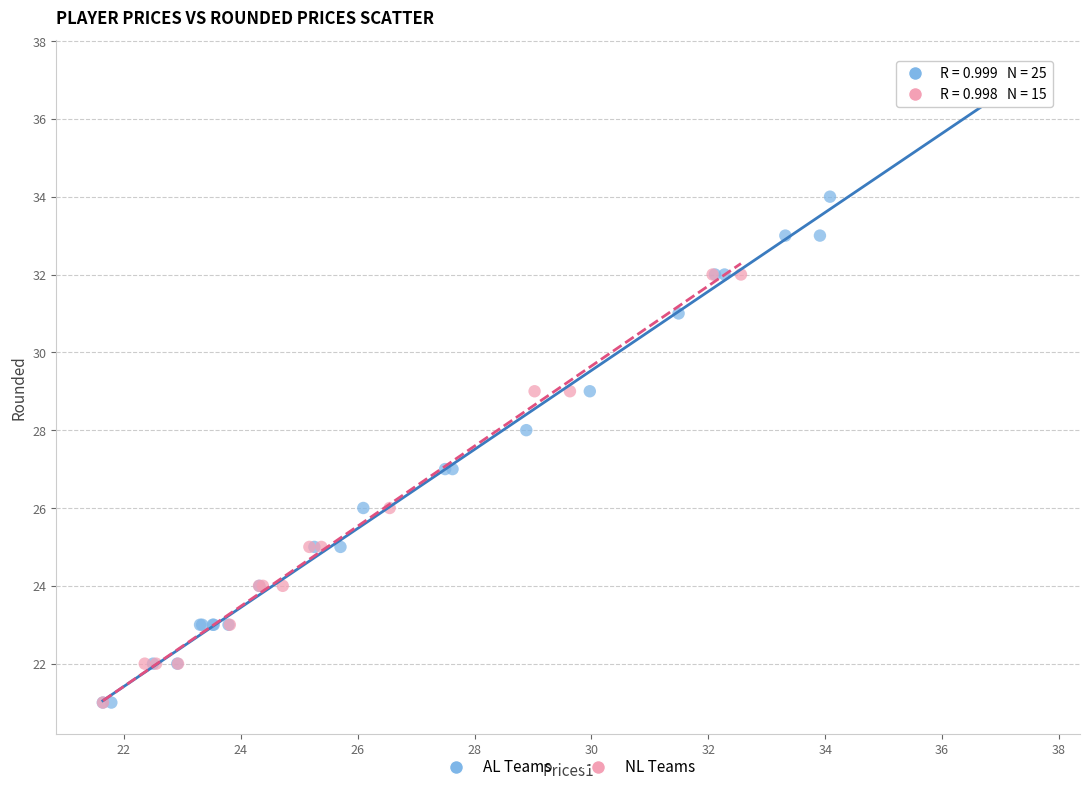

Which series has the largest Y range (max minus min)?

AL Teams